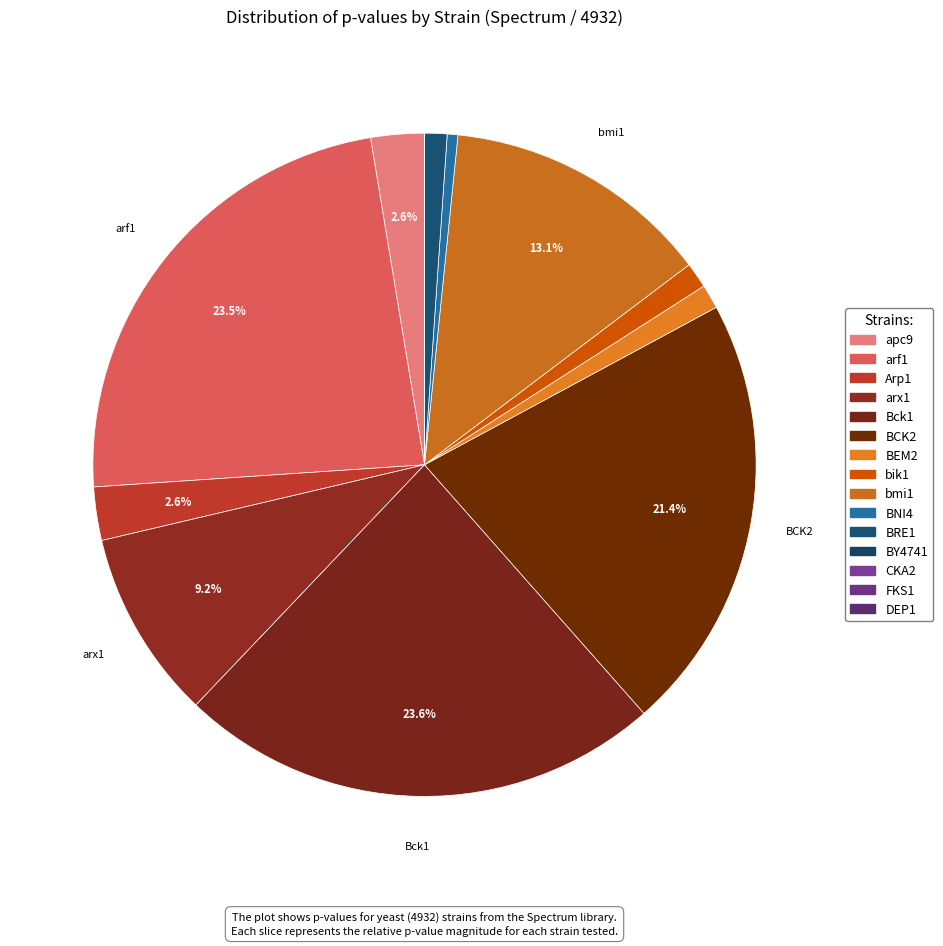

Which slice is the largest?

Bck1